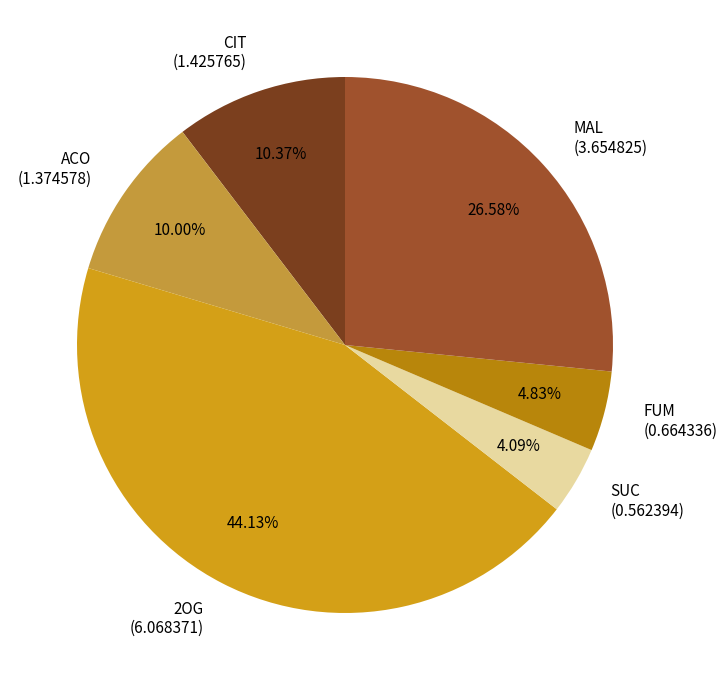

Does CIT account for over 50% of the chart?

No